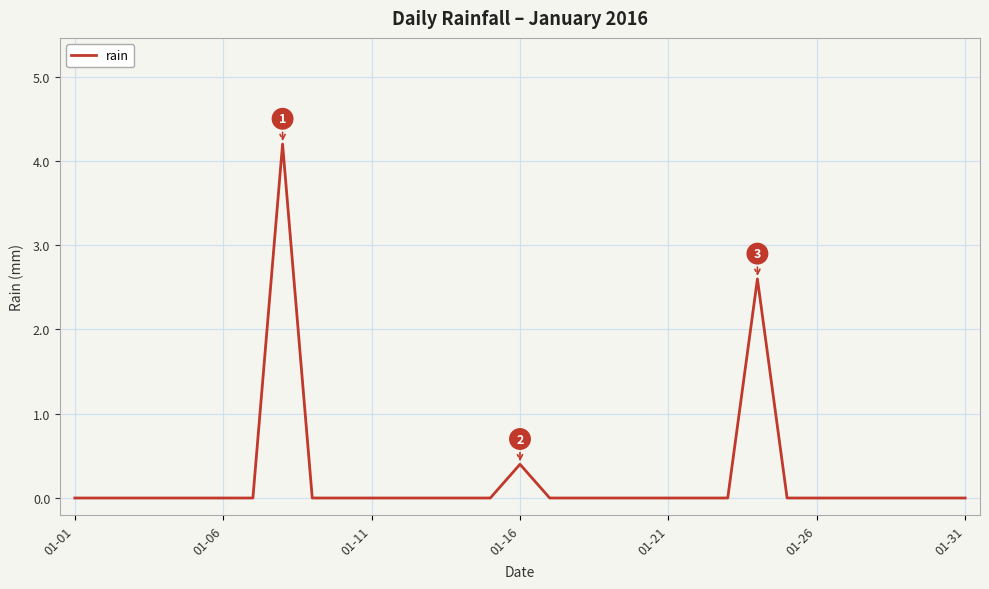

What is the difference between the maximum and minimum values?

4.2